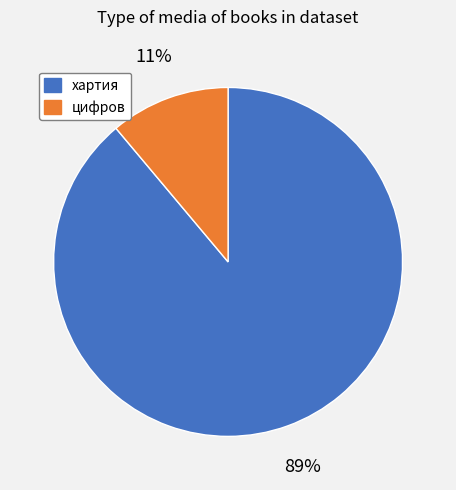

To the nearest percent, what is the difference between the largest and smallest slice percentages?

78%